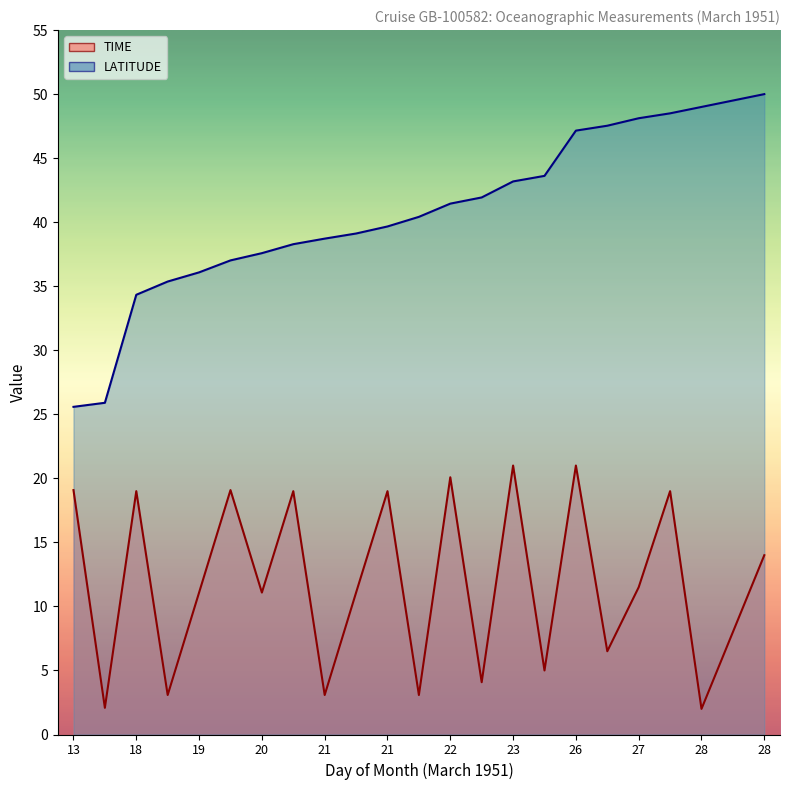

Does the chart display data point markers on the line(s)?

No